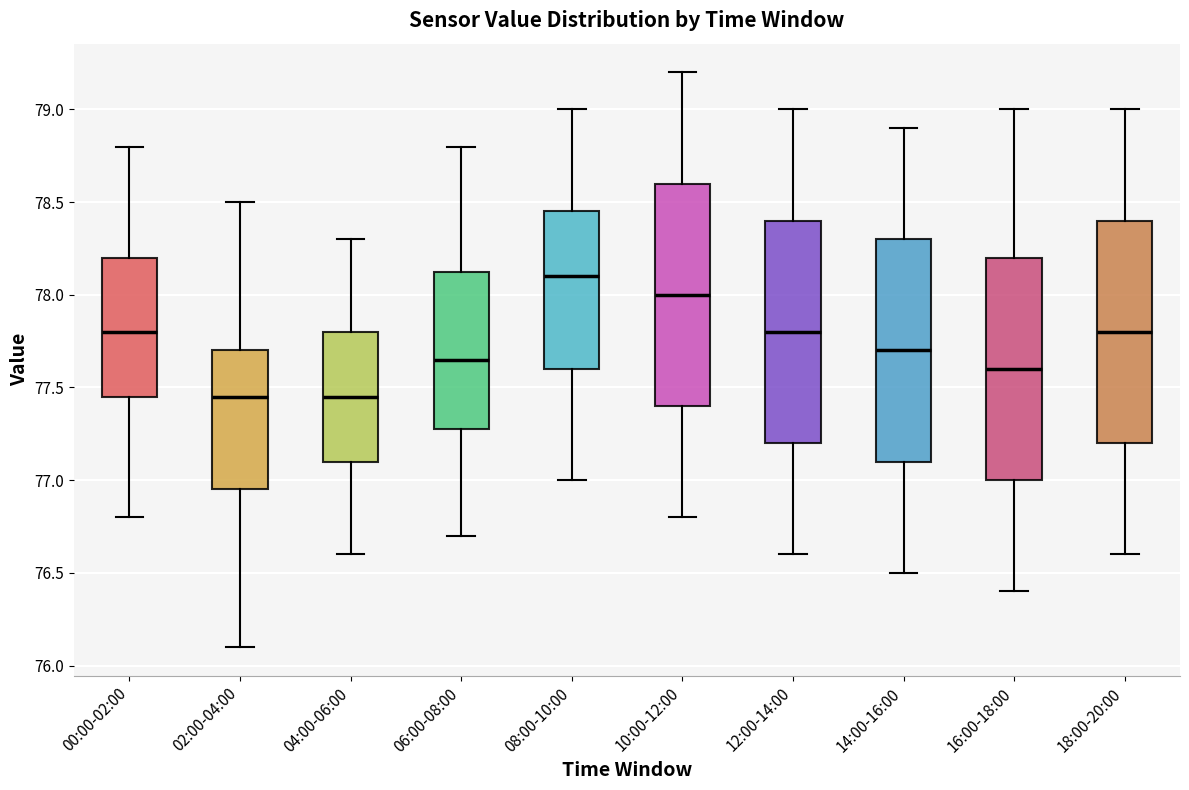

Reading left to right, read every box against the y-axis: the position of its median line, the range the box covers, and the ends of its whiskers. The values are not printed on the chart, so give them approximately, as read against the axis.

00:00-02:00: median 77.80, box 77.45 to 78.20, whiskers 76.80 to 78.80
02:00-04:00: median 77.45, box 76.95 to 77.70, whiskers 76.10 to 78.50
04:00-06:00: median 77.45, box 77.10 to 77.80, whiskers 76.60 to 78.30
06:00-08:00: median 77.65, box 77.30 to 78.15, whiskers 76.70 to 78.80
08:00-10:00: median 78.10, box 77.60 to 78.45, whiskers 77.00 to 79.00
10:00-12:00: median 78.00, box 77.40 to 78.60, whiskers 76.80 to 79.20
12:00-14:00: median 77.80, box 77.20 to 78.40, whiskers 76.60 to 79.00
14:00-16:00: median 77.70, box 77.10 to 78.30, whiskers 76.50 to 78.90
16:00-18:00: median 77.60, box 77.00 to 78.20, whiskers 76.40 to 79.00
18:00-20:00: median 77.80, box 77.20 to 78.40, whiskers 76.60 to 79.00